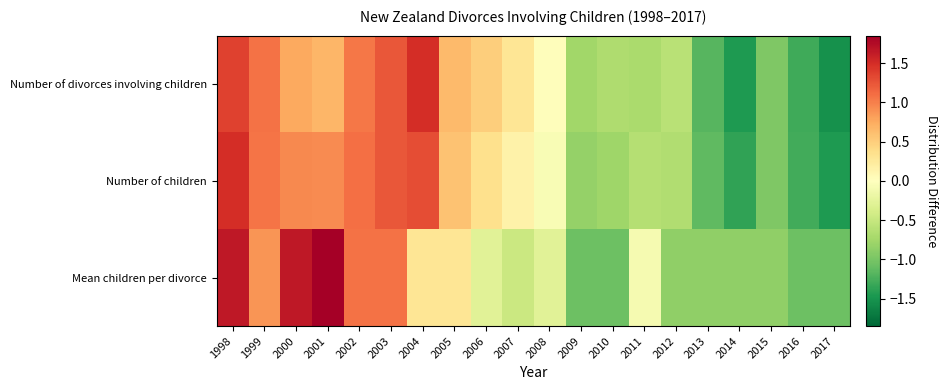

At which category is the sum across all series the highest?

1998